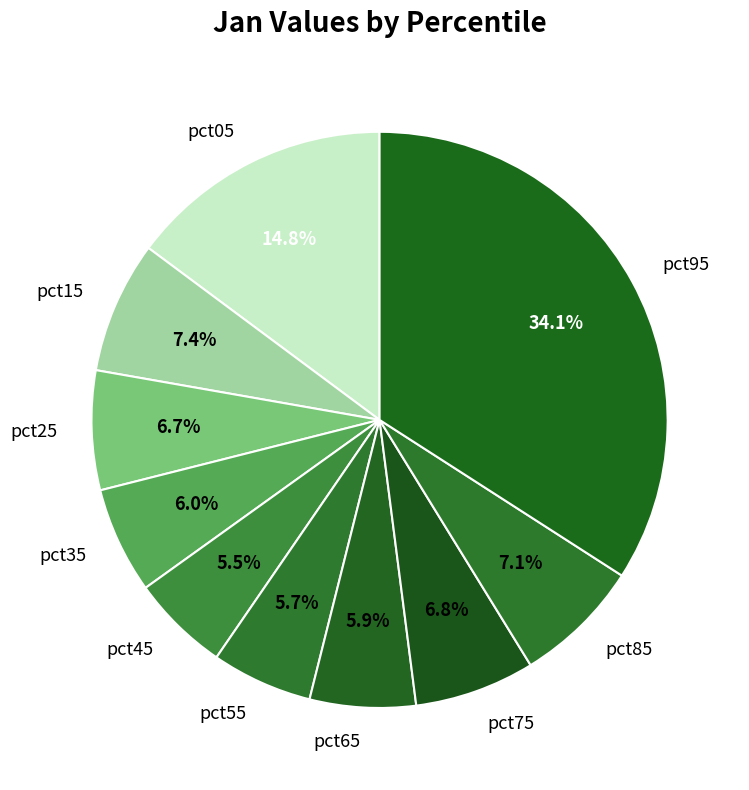

Does pct35 represent more than half of the total?

No